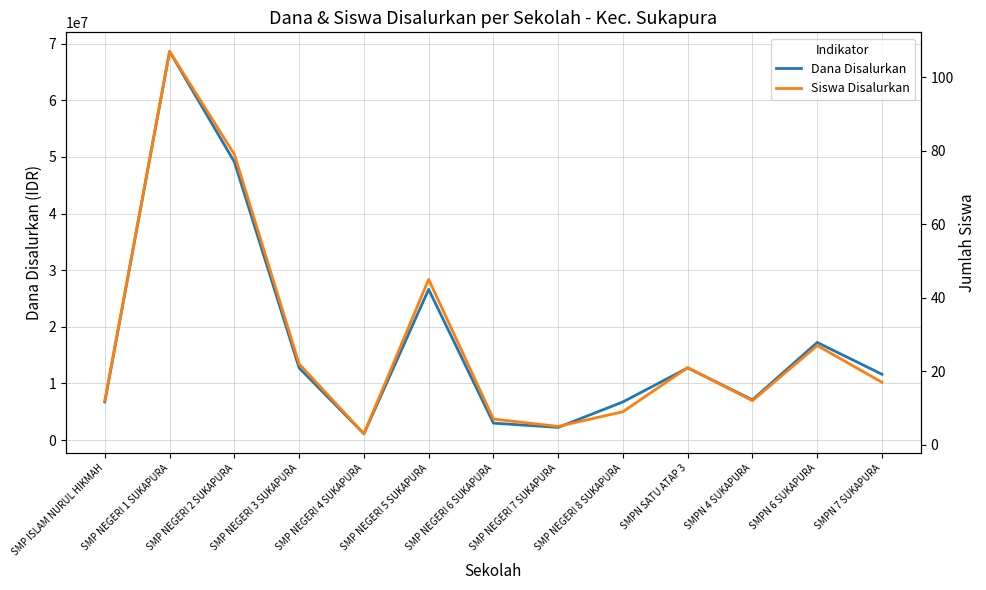

True or false: Siswa Disalurkan and Dana Disalurkan cross at least once.

False